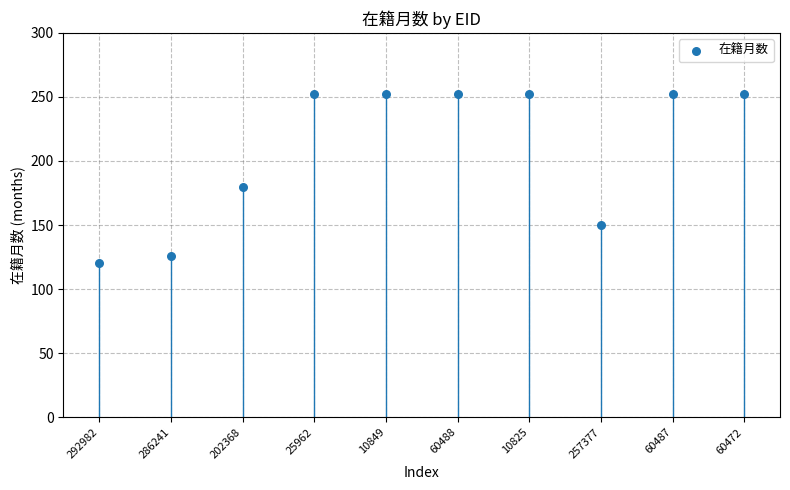

What Y value in the scatter plot is closest to 186?

180